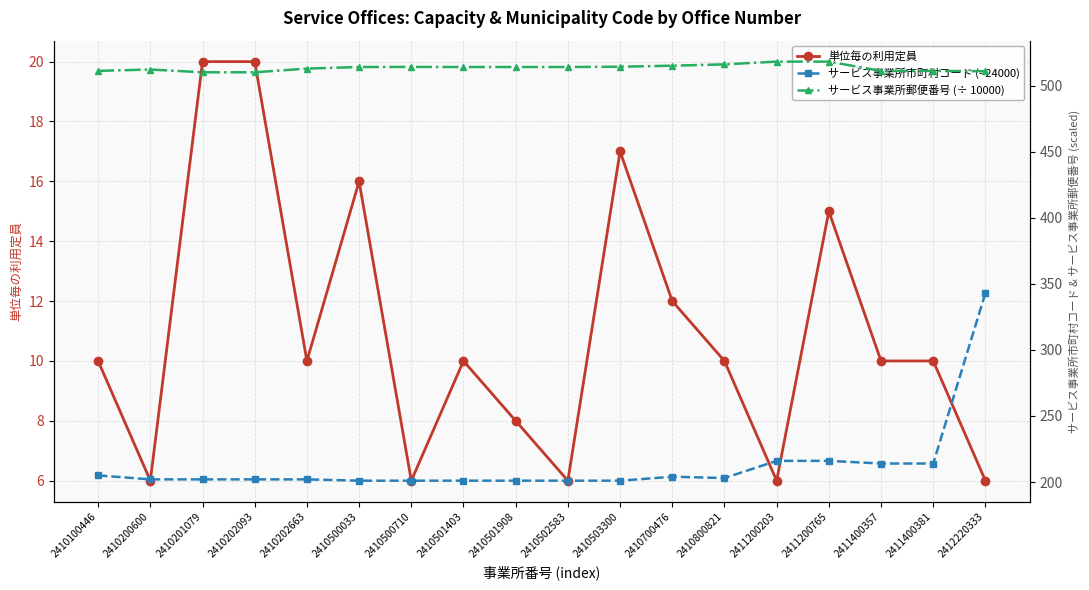

At which category is the sum across all series the highest?

2412220333